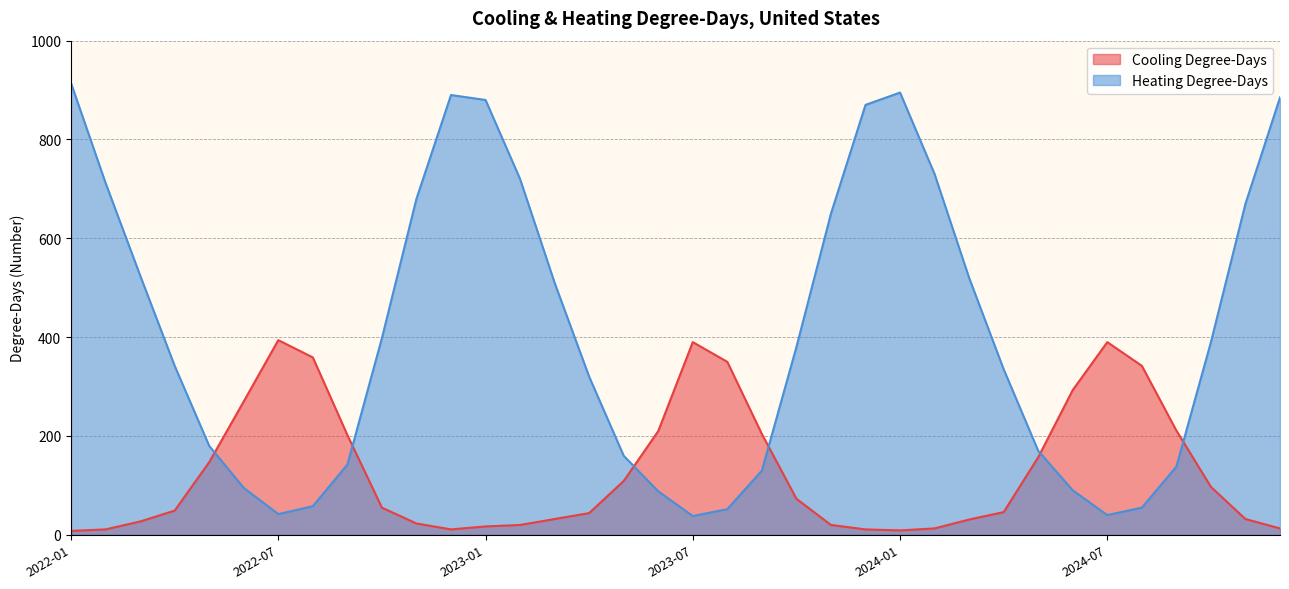

Which series has the largest total across all categories?

Heating Degree-Days